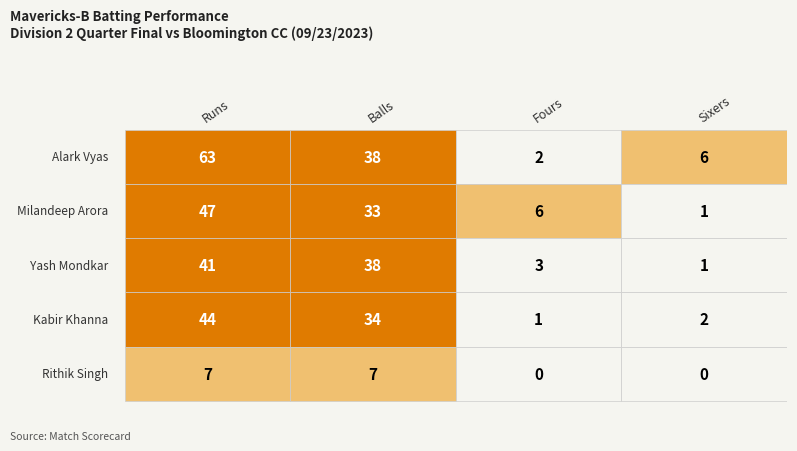

What is the difference between the second highest and minimum values in the Alark Vyas series?

36